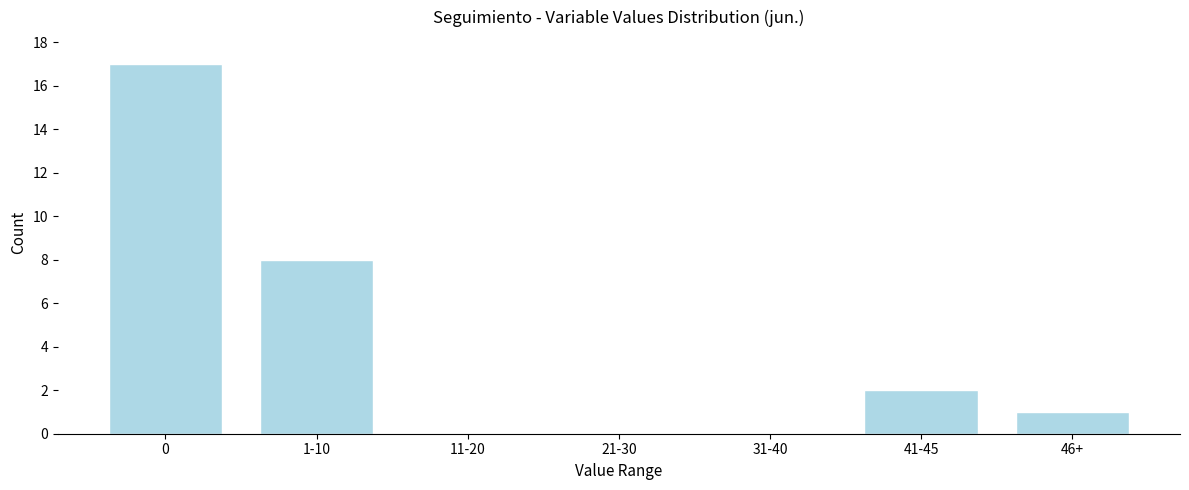

Reading left to right, list all the values displayed in this chart.

0=17	1-10=8	11-20=0	21-30=0	31-40=0	41-45=2	46+=1